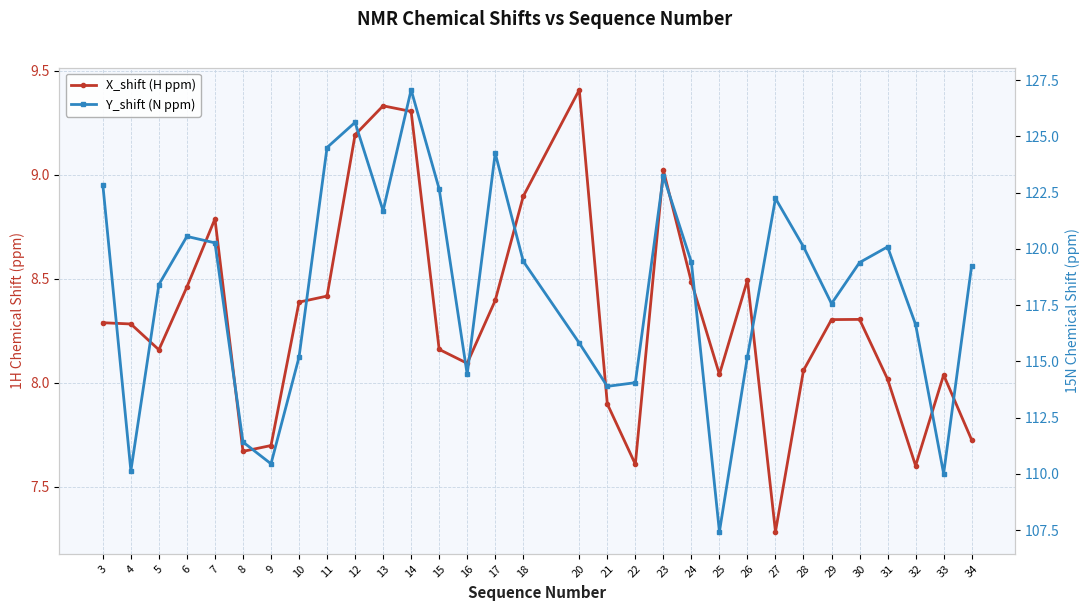

Where is the first local minimum for Y_shift (N ppm)?

4